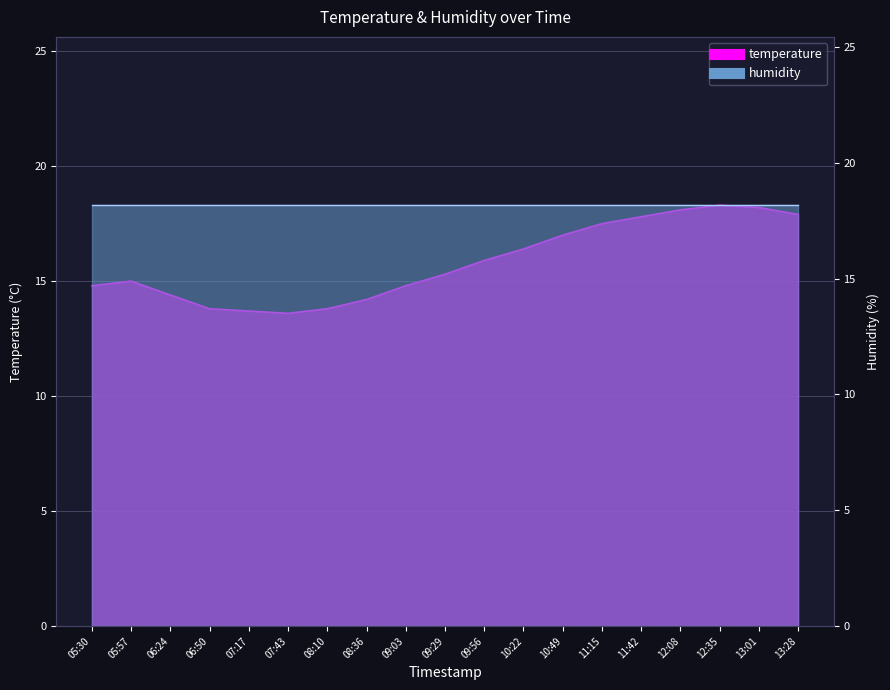

What is the greatest value displayed?

18.3